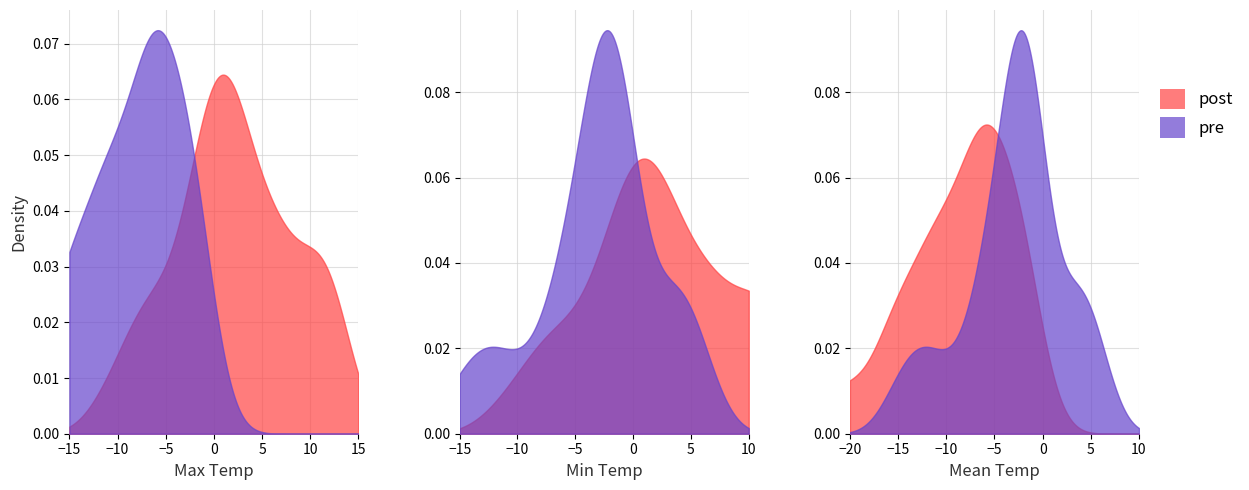

What is the label of the 9th point from the left?

8